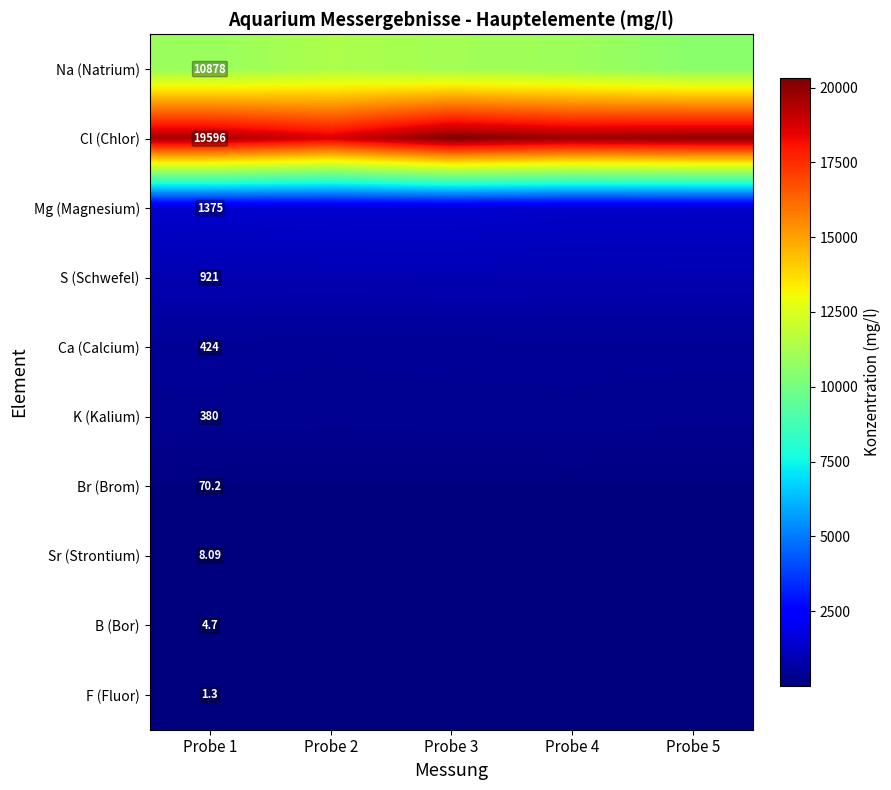

At which label is Sr (Strontium) closest to 8?

Probe 5